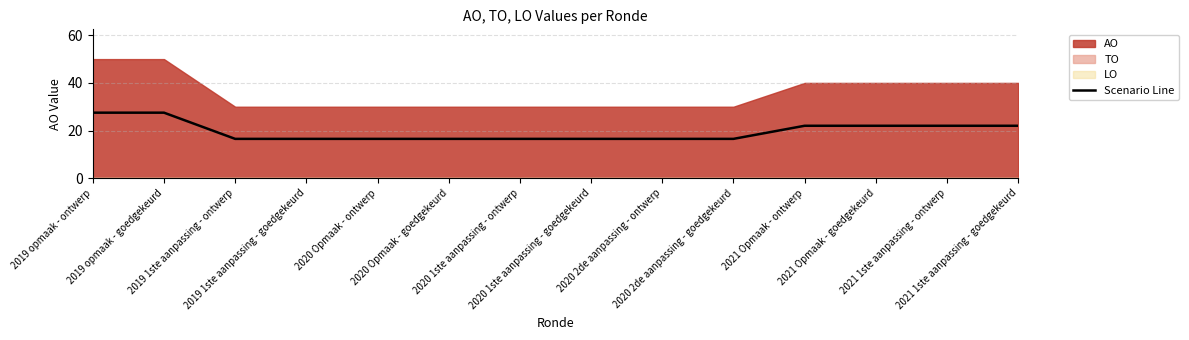

Does the chart have visible grid lines?

Yes